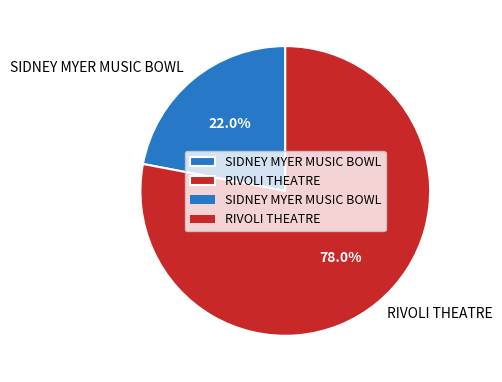

True or false: SIDNEY MYER MUSIC BOWL accounts for 22% of the total.

True